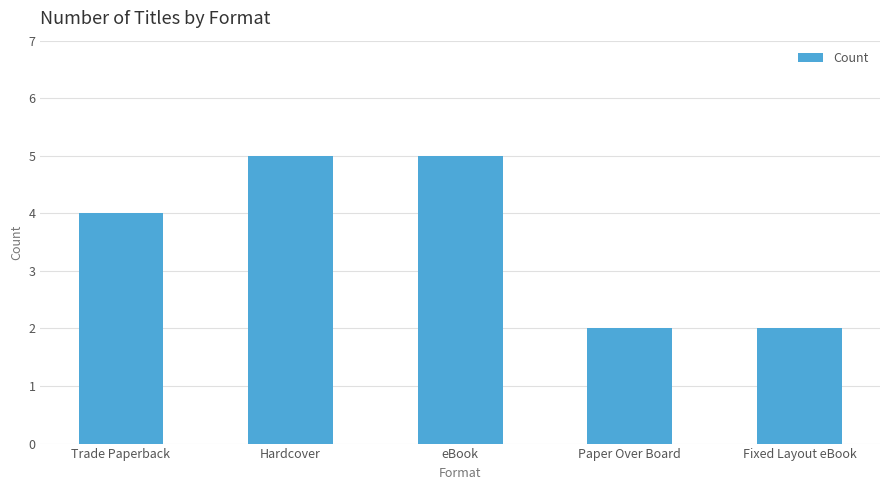

Read the value at Hardcover.

5